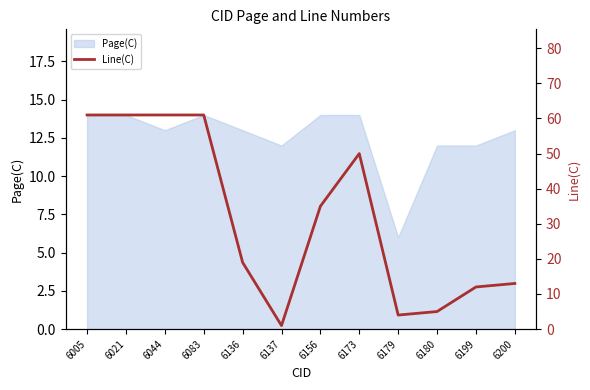

What is the difference between the maximum and minimum values?

60